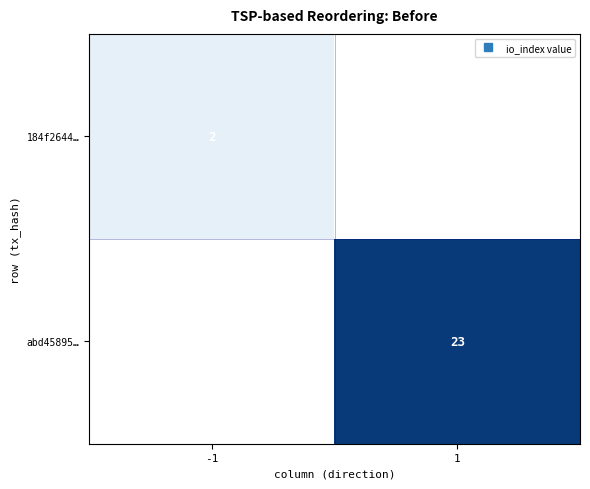

At which label does abd45895… reach its minimum?

-1